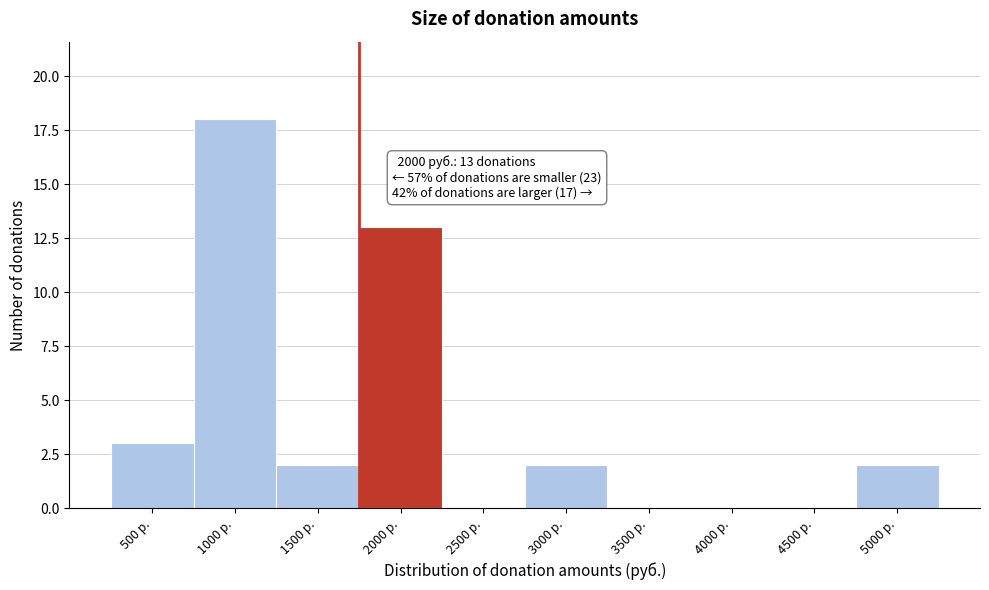

Reading left to right, extract all data points from this chart.

500 р.=3	1000 р.=18	1500 р.=2	2000 р.=13	2500 р.=0	3000 р.=2	3500 р.=0	4000 р.=0	4500 р.=0	5000 р.=2